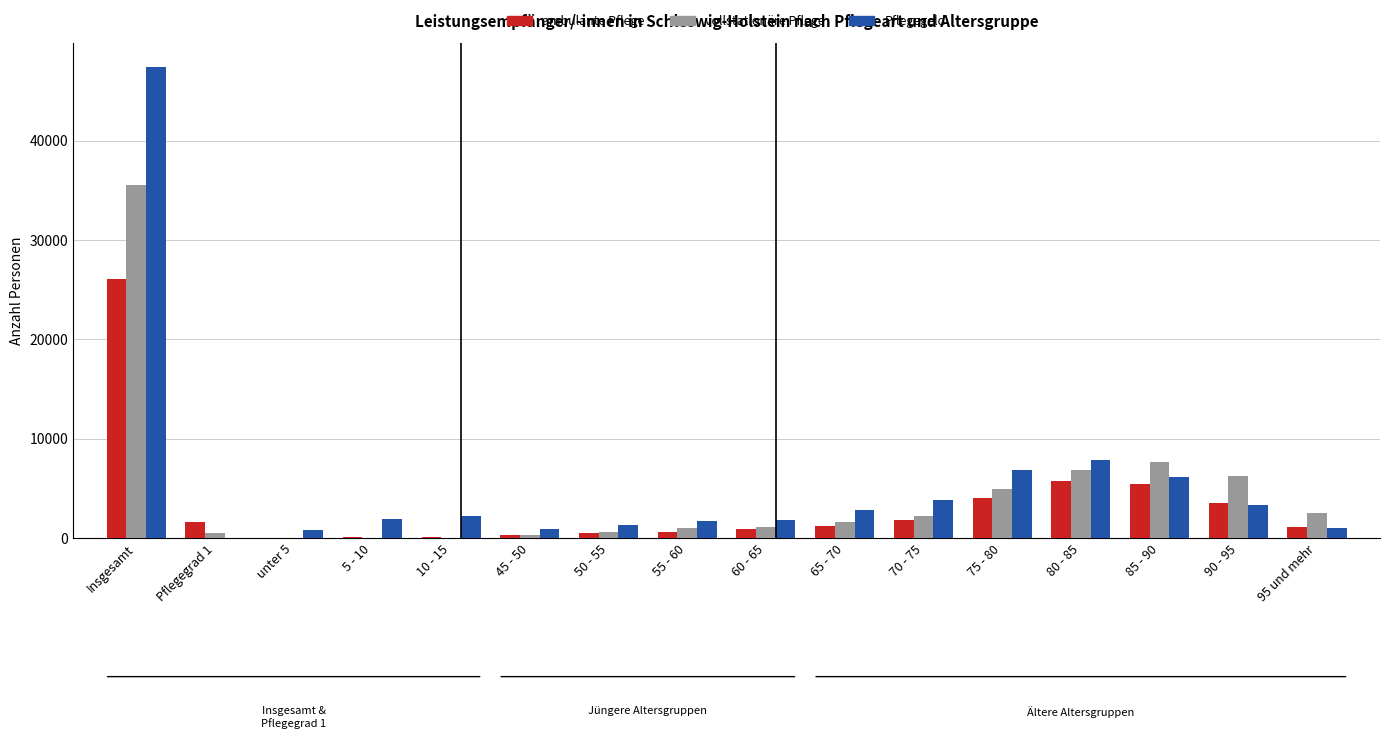

At which category does the chart reach its peak across all series?

Insgesamt